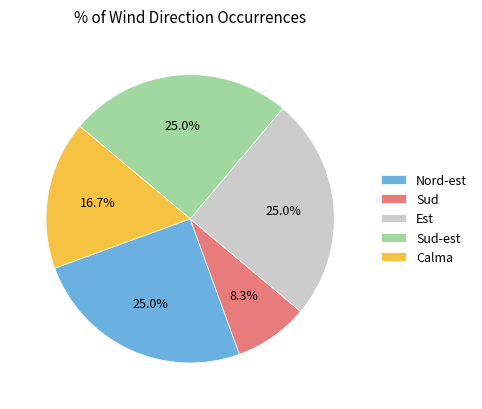

What is the smallest slice in the pie chart?

Sud